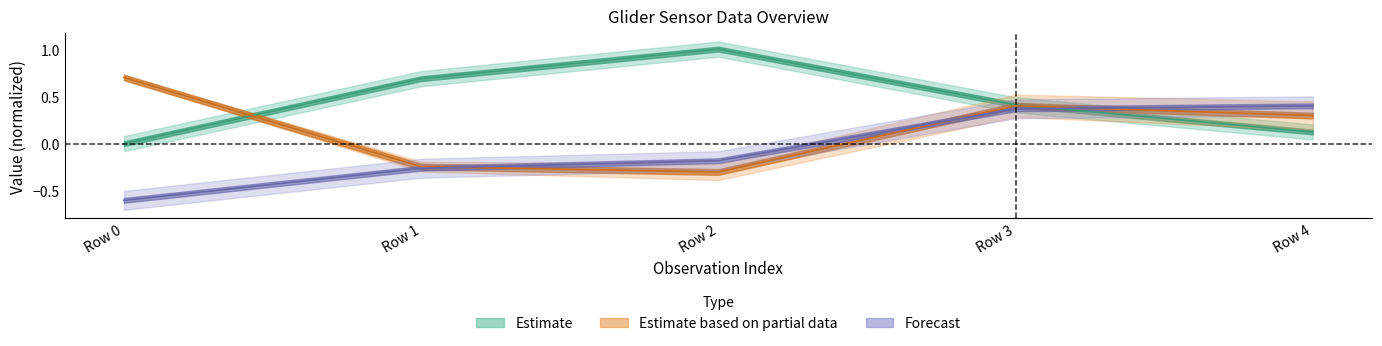

Reading right to left, what are all the values shown in this chart?

i_depth: 0.1	0.4	1.0	0.7	0.0
lat: 0.3	0.4	-0.3	-0.2	0.7
unix_timestamp: 0.4	0.4	-0.2	-0.3	-0.6